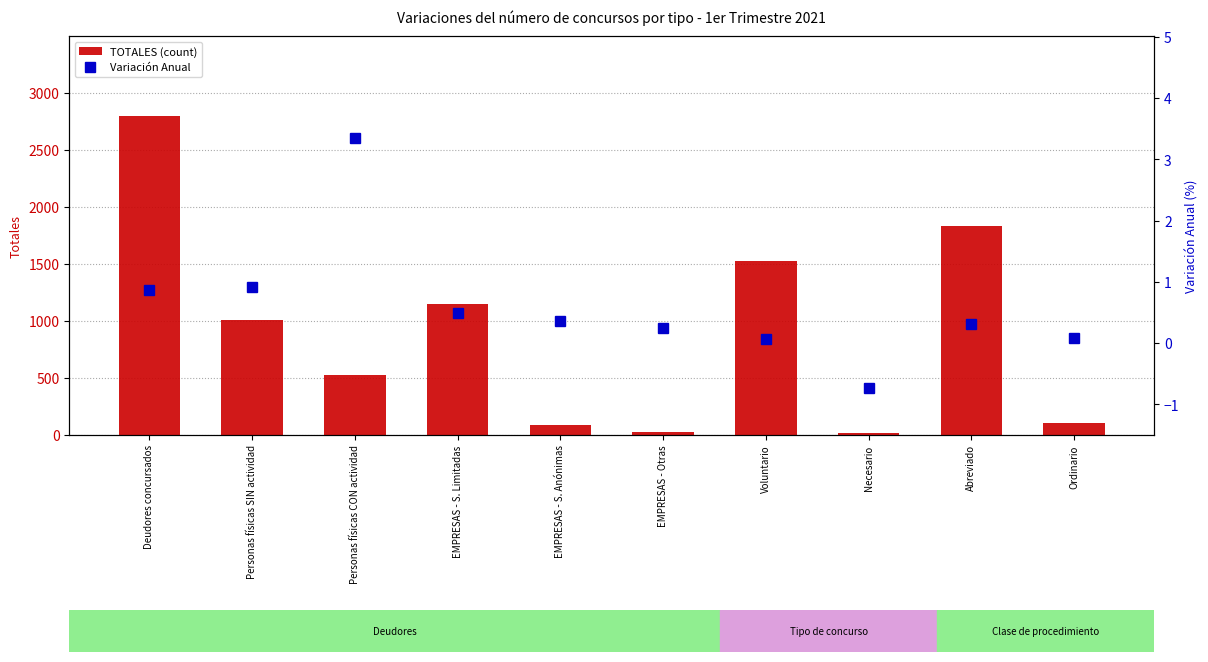

The TOTALES (count) series shows 109.0 at Ordinario. True or false?

True